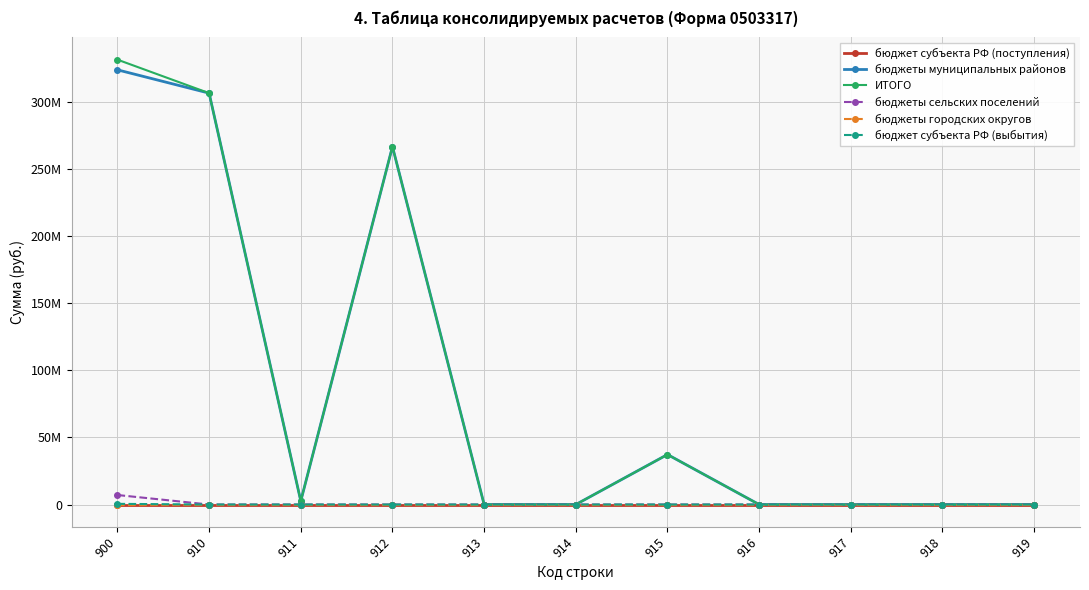

Reading right to left, list all the values displayed in this chart.

бюджет субъекта РФ (поступления): 919=0.0	918=0.0	917=0.0	916=0.0	915=0.0	914=0.0	913=0.0	912=0.0	911=0.0	910=0.0	900=0.0
бюджеты муниципальных районов: 919=0.0	918=0.0	917=0.0	916=0.0	915=37300000.0	914=0.0	913=0.0	912=266997391.0	911=2573000.0	910=306870391.0	900=324253165.7
ИТОГО: 919=0.0	918=0.0	917=0.0	916=0.0	915=37300000.0	914=0.0	913=0.0	912=266997391.0	911=2573000.0	910=306870391.0	900=331854425.3
бюджеты сельских поселений: 919=0.0	918=0.0	917=0.0	916=0.0	915=0.0	914=0.0	913=0.0	912=0.0	911=0.0	910=0.0	900=7096950.0
бюджеты городских округов: 919=0.0	918=0.0	917=0.0	916=0.0	915=0.0	914=0.0	913=0.0	912=0.0	911=0.0	910=0.0	900=0.0
бюджет субъекта РФ (выбытия): 919=0.0	918=0.0	917=0.0	916=0.0	915=0.0	914=0.0	913=0.0	912=0.0	911=0.0	910=0.0	900=504309.6